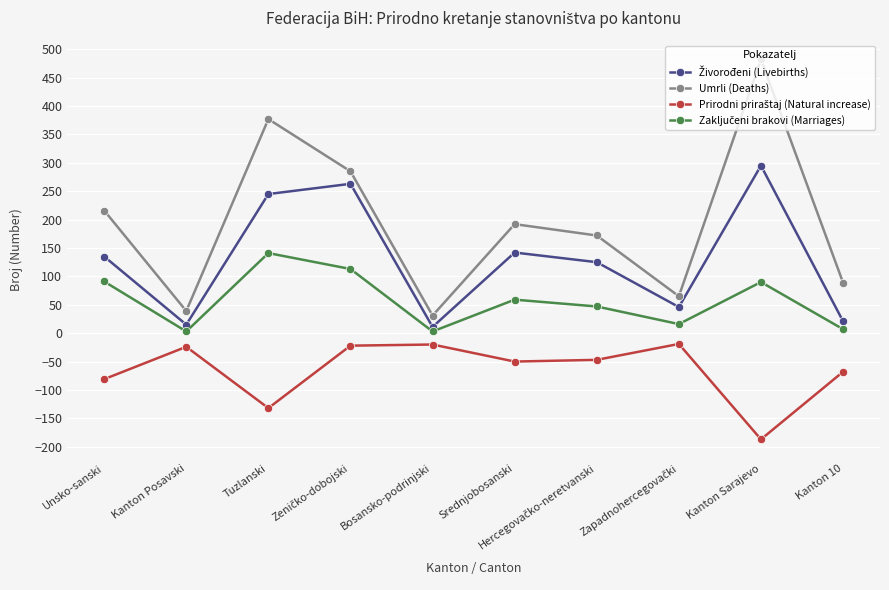

At which category does the chart reach its peak across all series?

Kanton Sarajevo